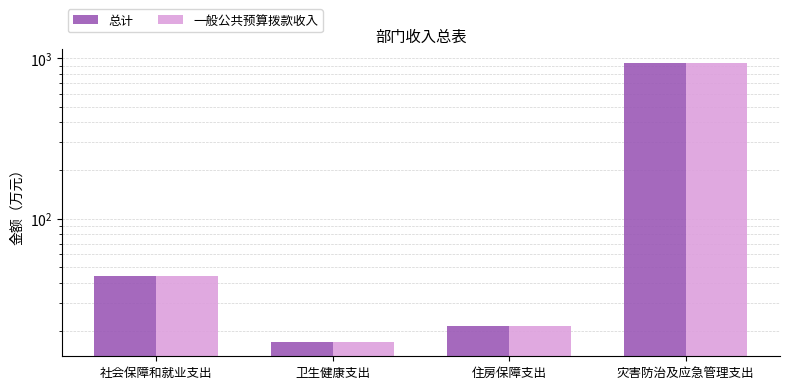

What is the difference between the maximum and minimum values in the 一般公共预算拨款收入 series?

919.0